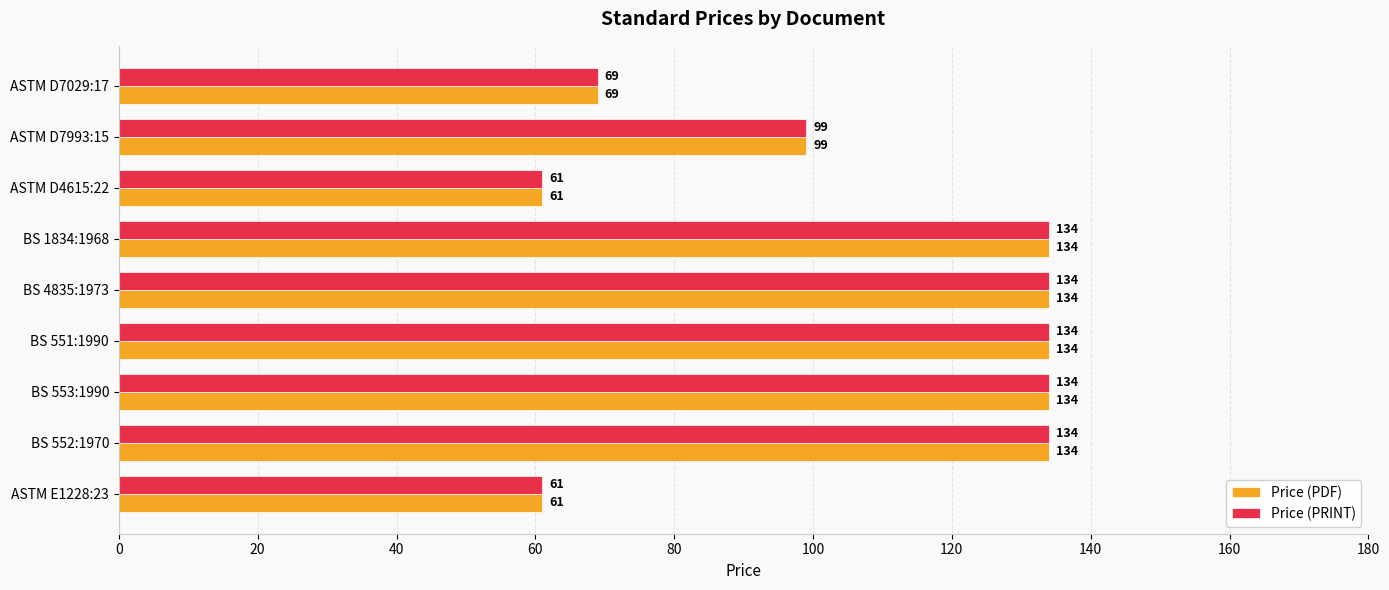

What is the sum of all Price (PRINT) values?

960